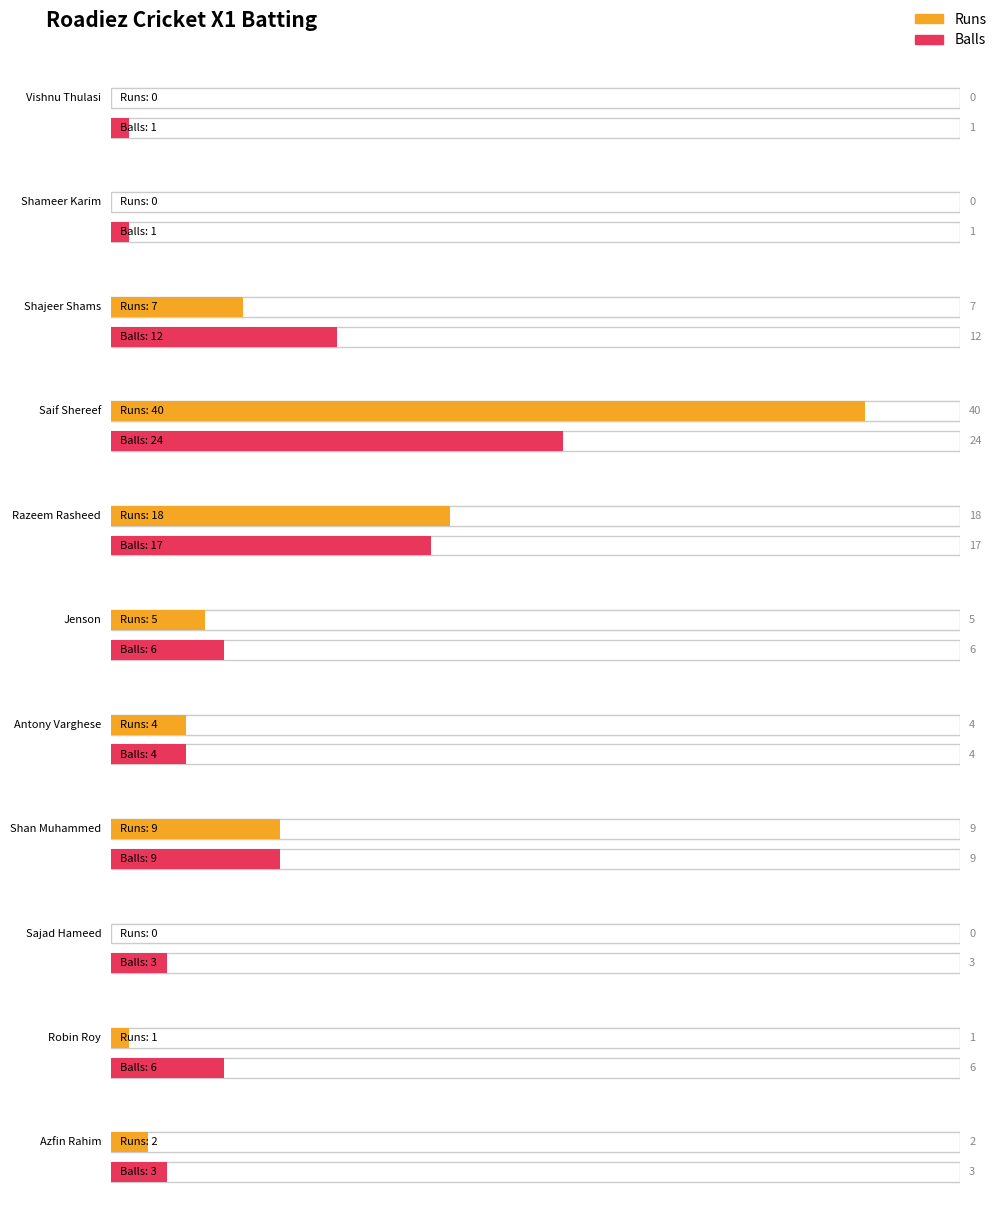

Is it true that Balls equals 13 at Shan Muhammed?

False